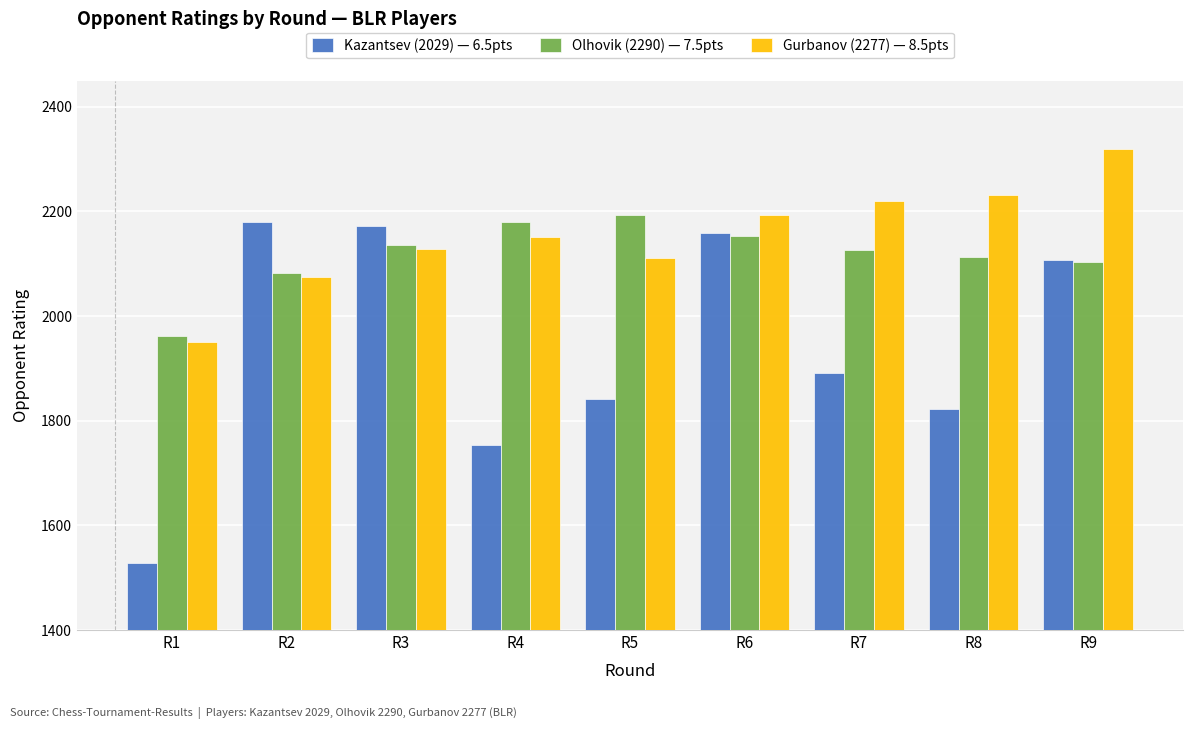

How many groups of bars are there?

9